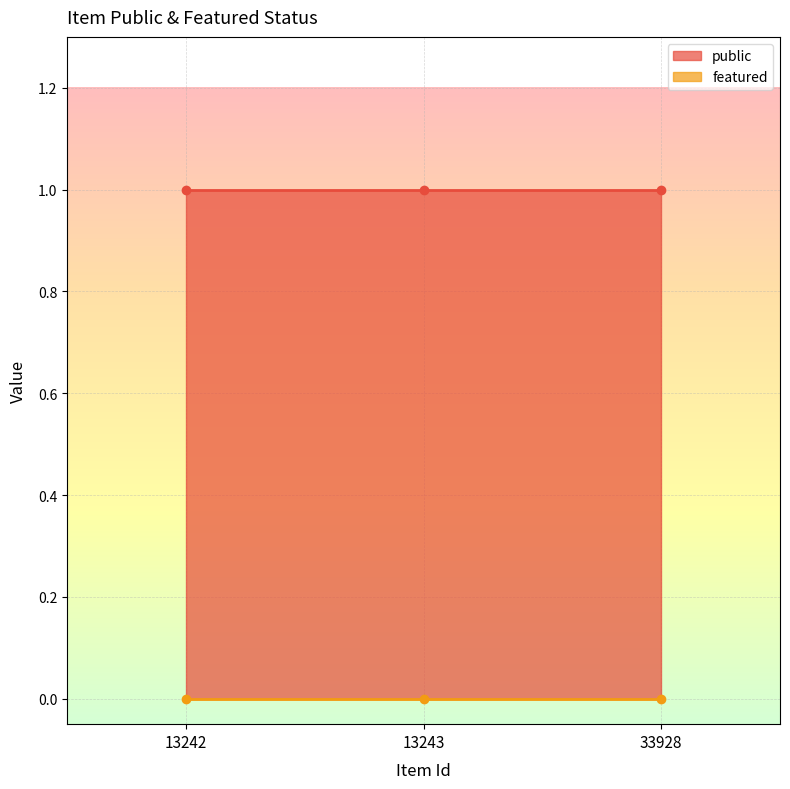

Does the chart display data point markers on the line(s)?

No